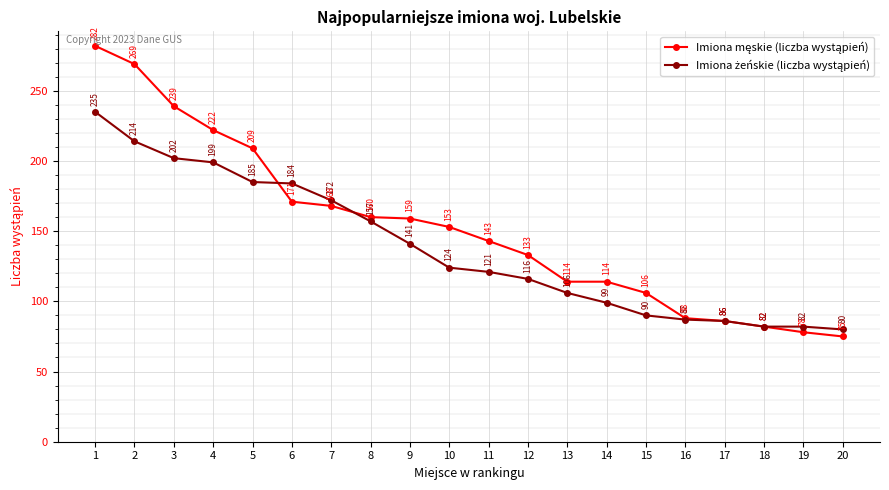

What is the smallest value displayed?

75